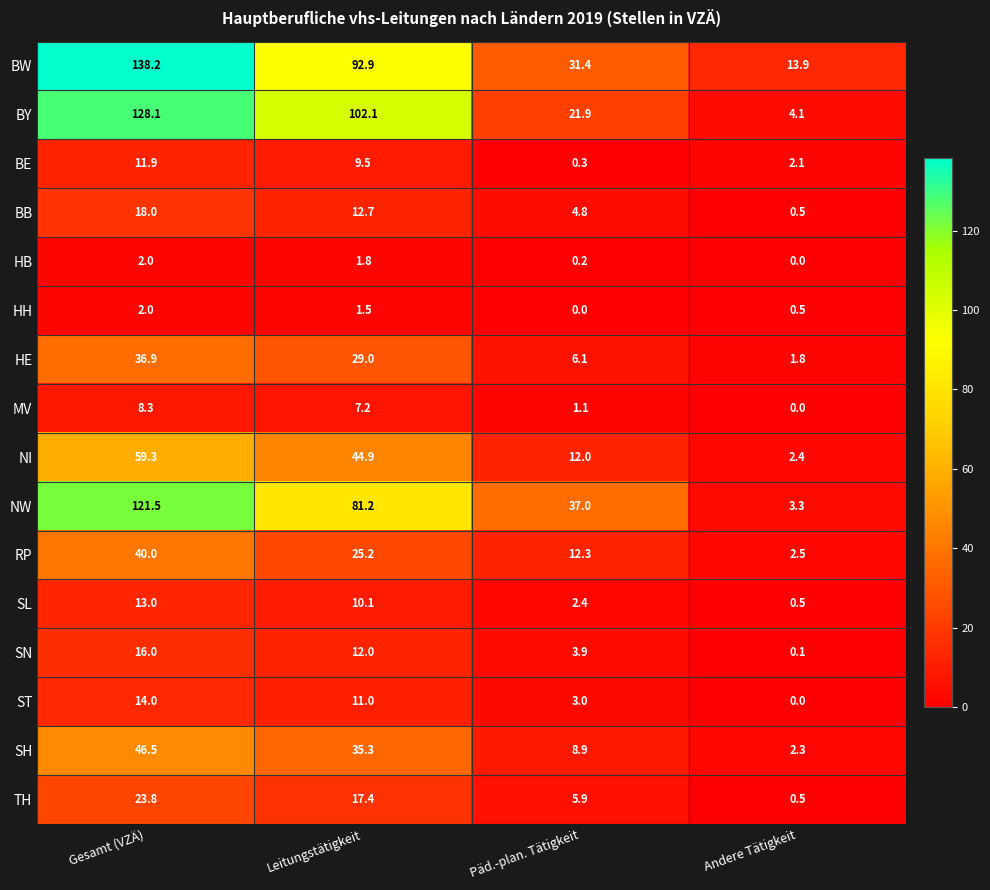

What is the sum of the BY values at Päd.-plan. Tätigkeit and Andere Tätigkeit?

26.0